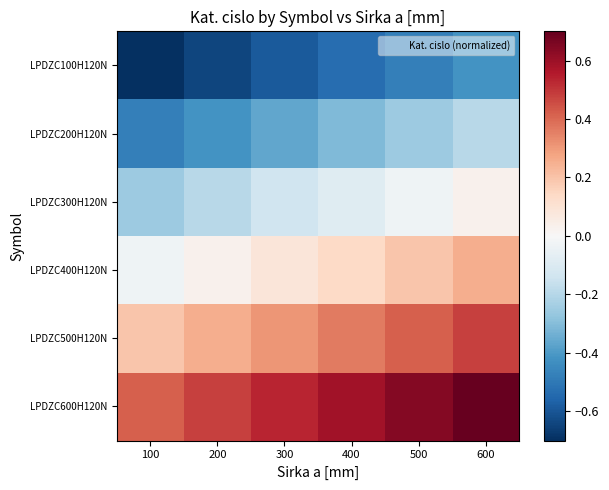

Rank the series by their average value, from lowest to highest.

LPDZC100H120N, LPDZC200H120N, LPDZC300H120N, LPDZC400H120N, LPDZC500H120N, LPDZC600H120N